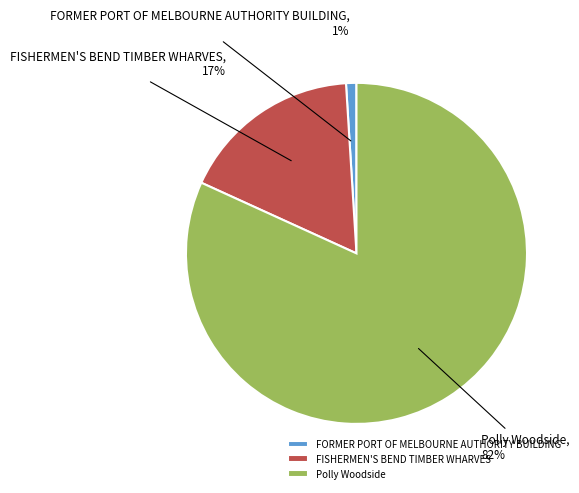

What percentage is the FORMER PORT OF MELBOURNE AUTHORITY BUILDING slice, to the nearest percent?

1%